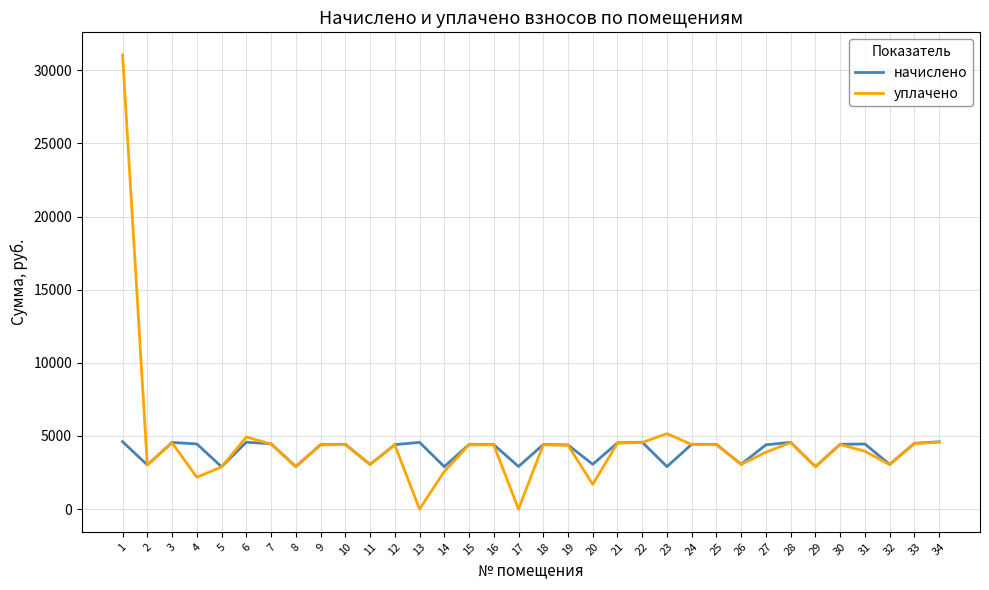

What value does the уплачено series have at 15?

4396.0